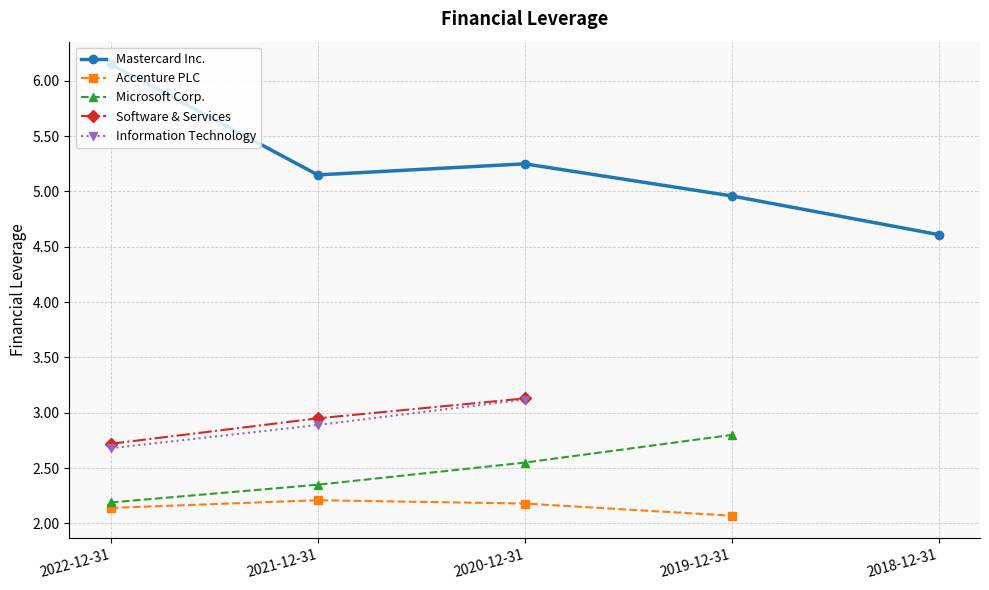

The Microsoft Corp. series shows 4.6 at 2020-12-31. True or false?

False